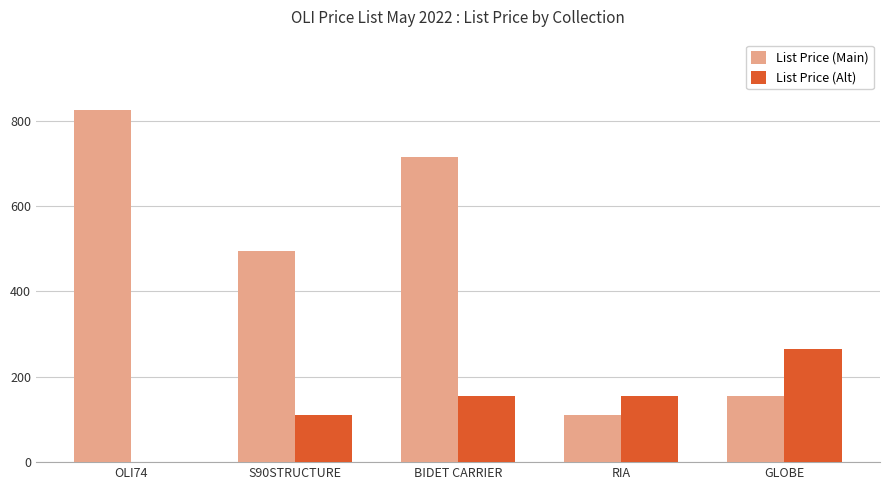

Reading left to right, transcribe all the data shown in this chart.

List Price (Main): 825	495	715	110	154
List Price (Alt): 0	110	154	154	264